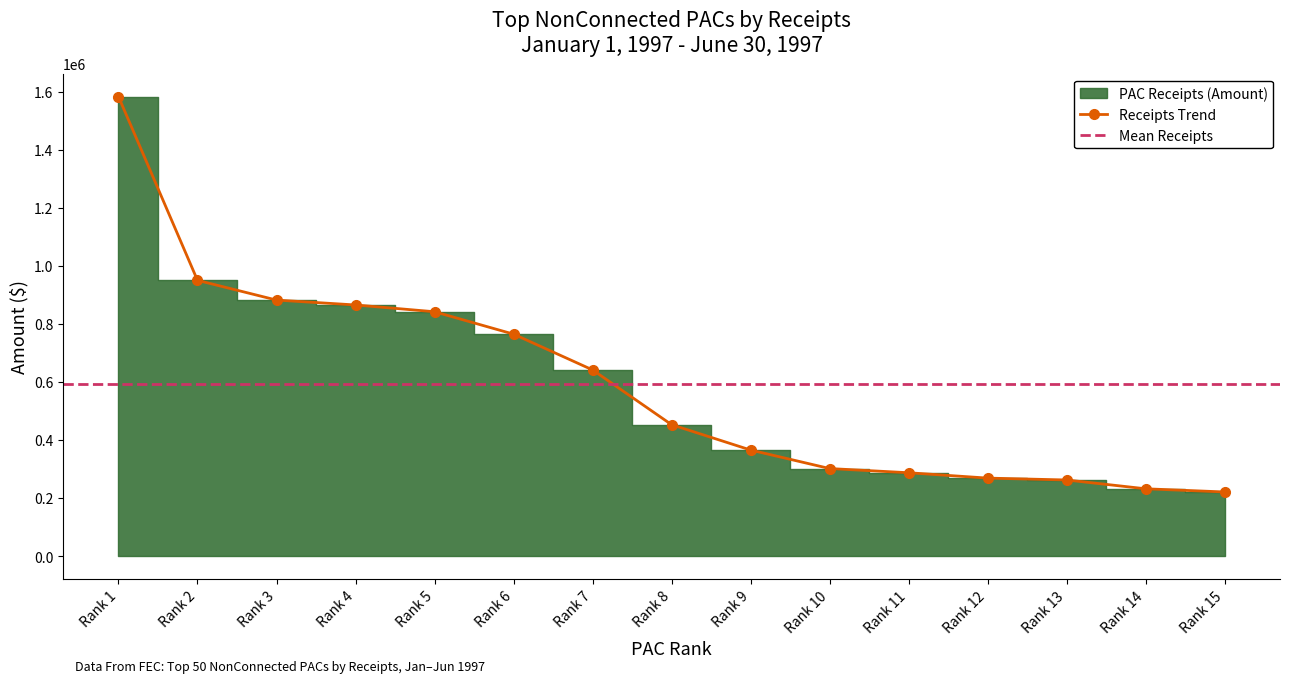

Does the chart display data point markers on the line(s)?

Yes